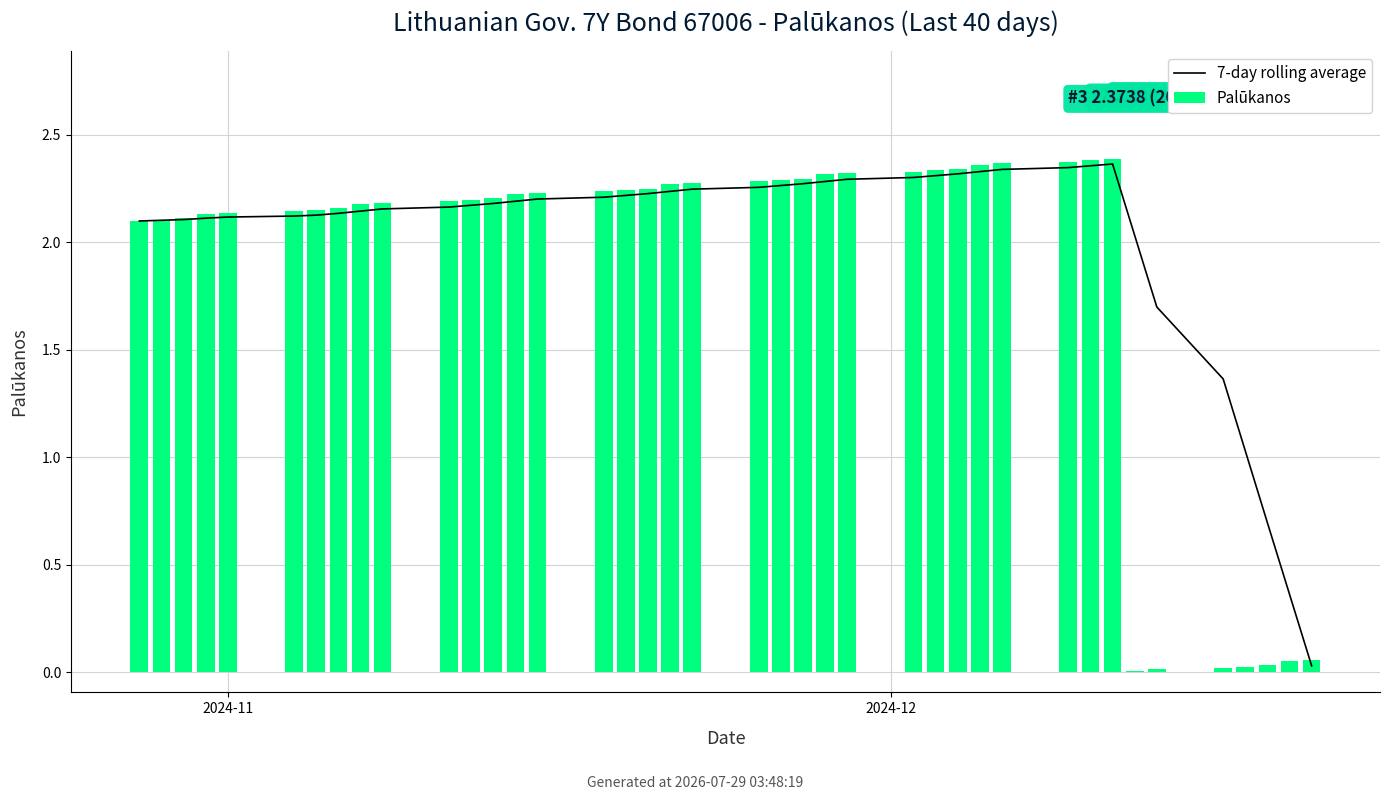

What value does the 7-day rolling average series have at 34?

1.7